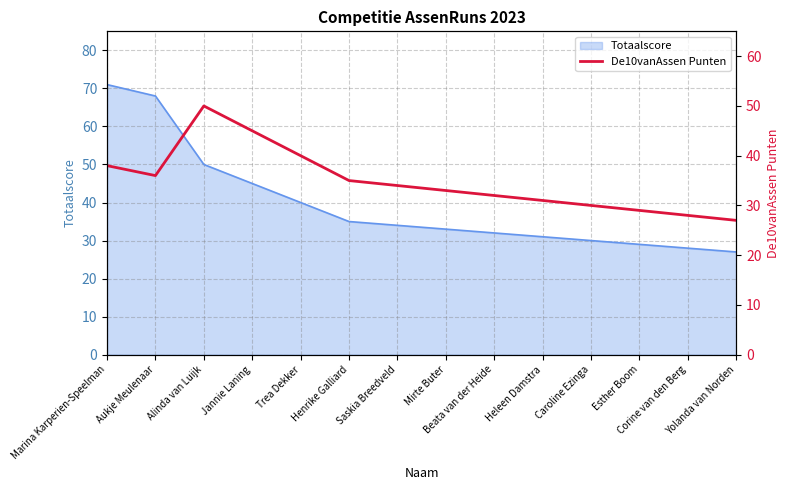

What is the label of the 11th point from the left?

Caroline Ezinga